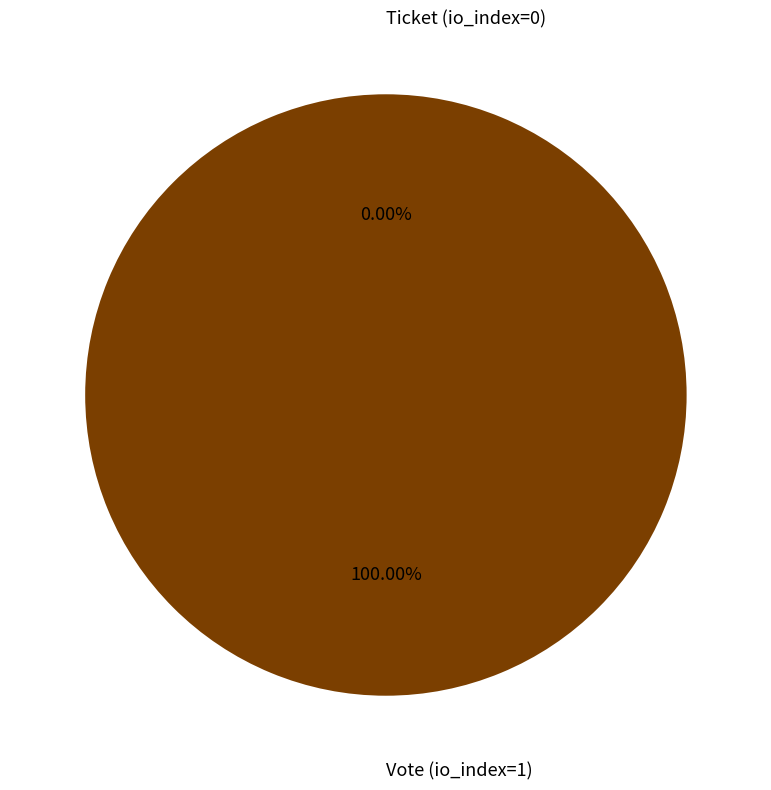

Count the number of slices in the pie.

2